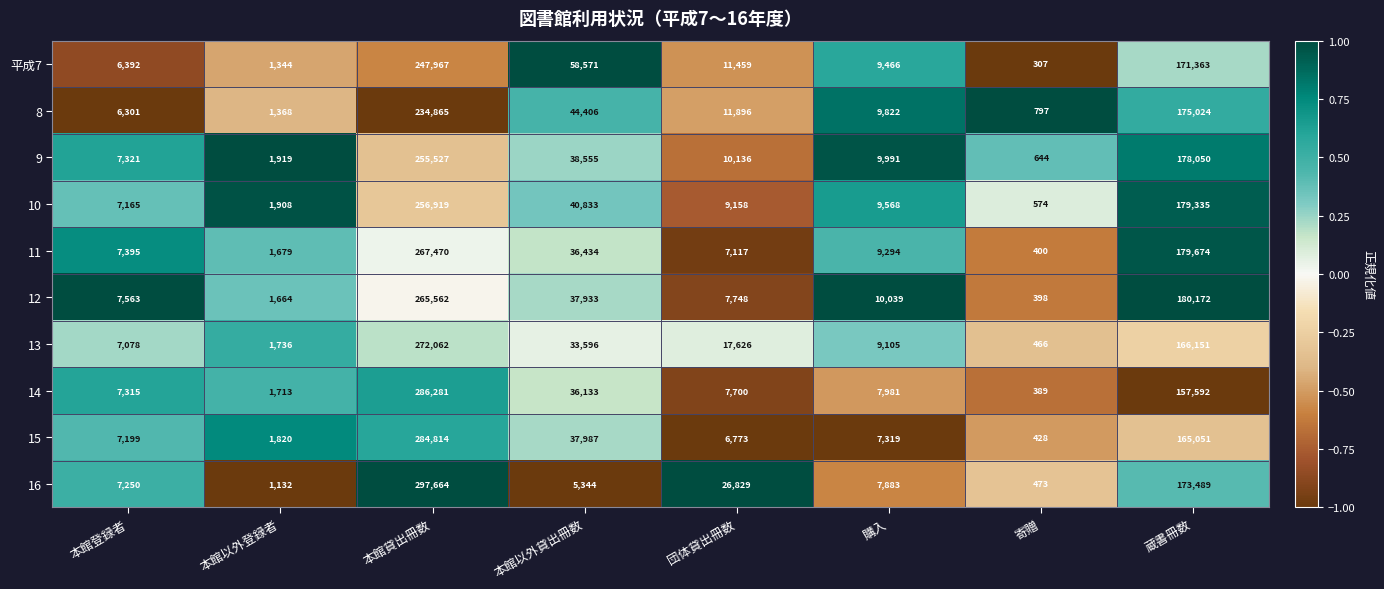

The value of 16 at 蔵書冊数 is 173489. True or false?

True